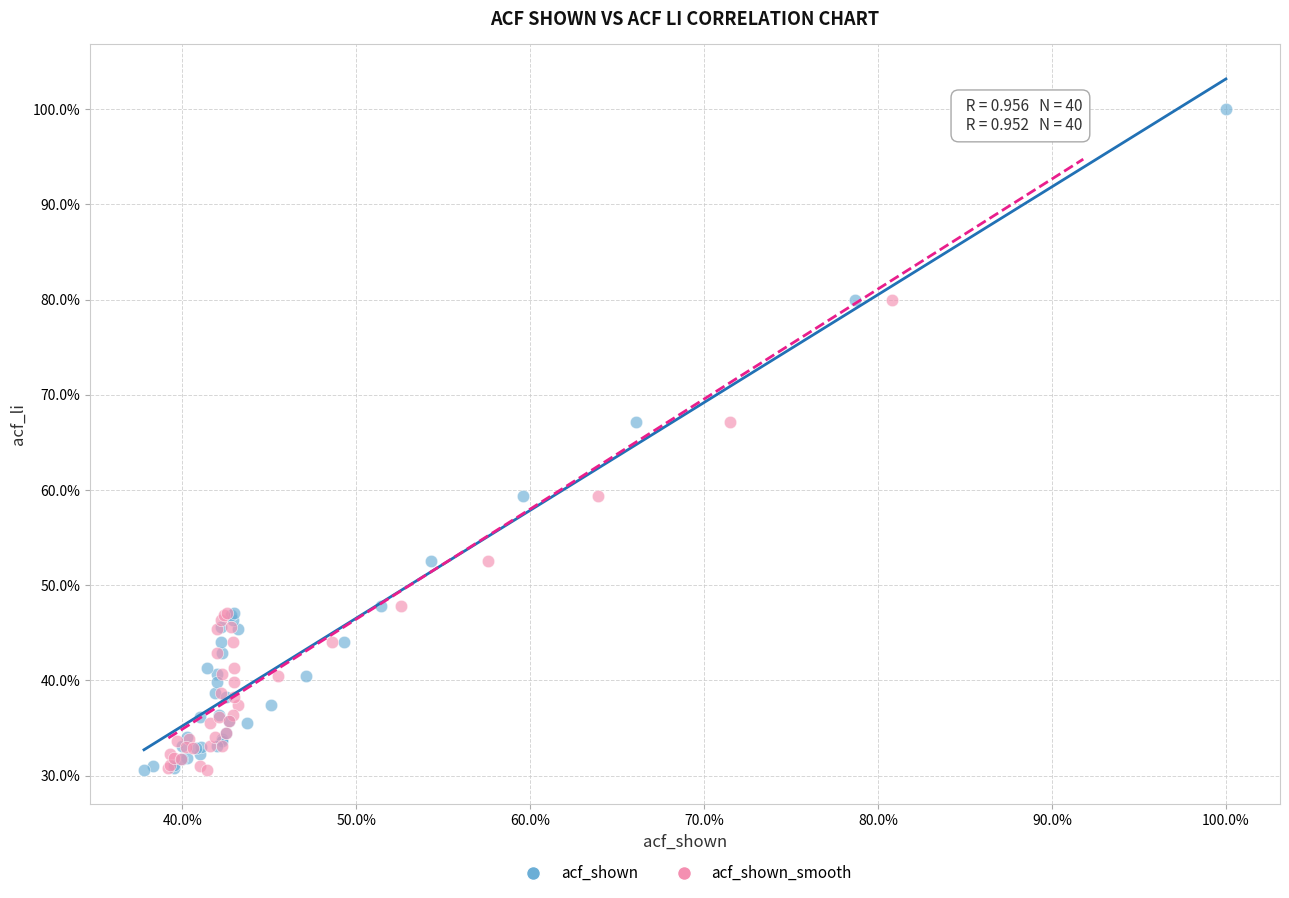

What are all the series names shown in the legend?

acf_shown, acf_shown_smooth